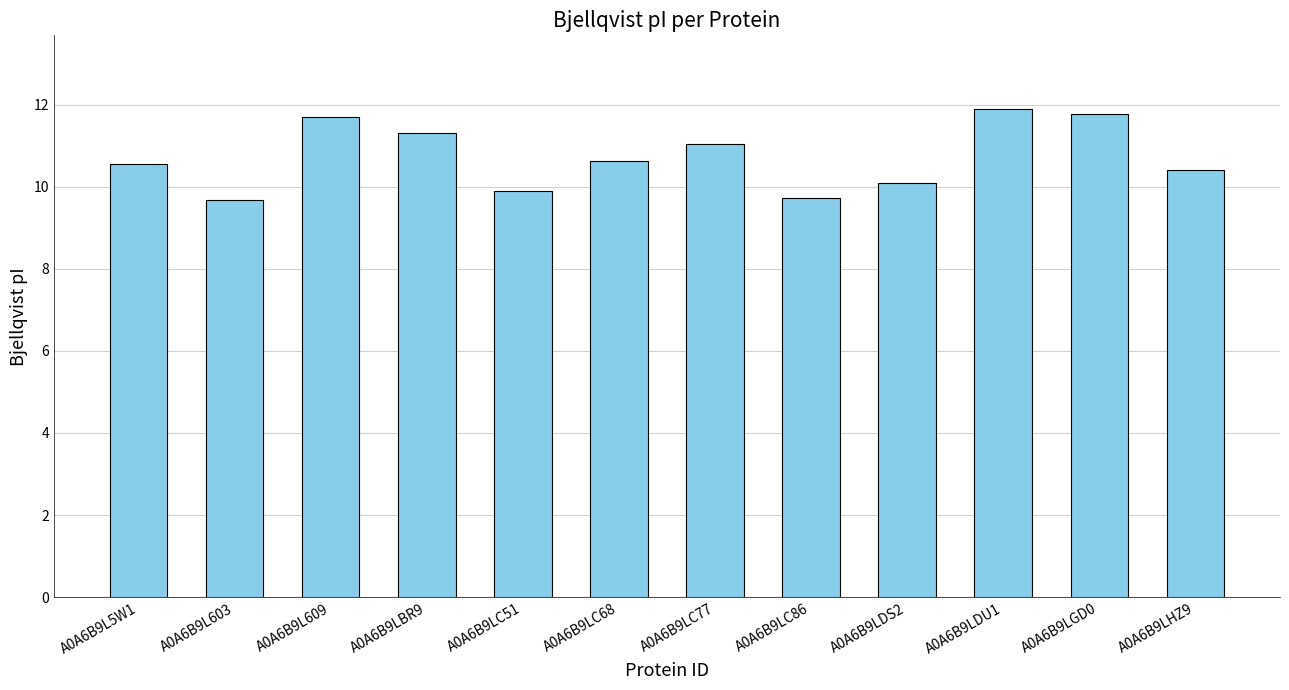

What is the average value?

10.7